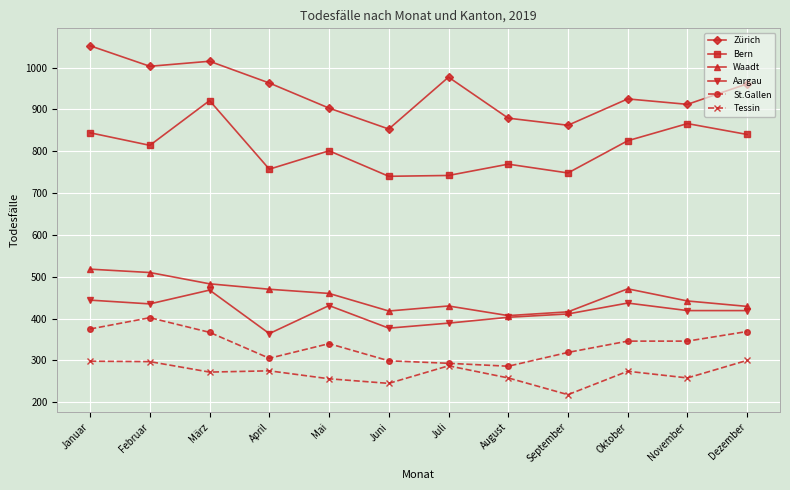

What is the total value across all series at Oktober?

3278